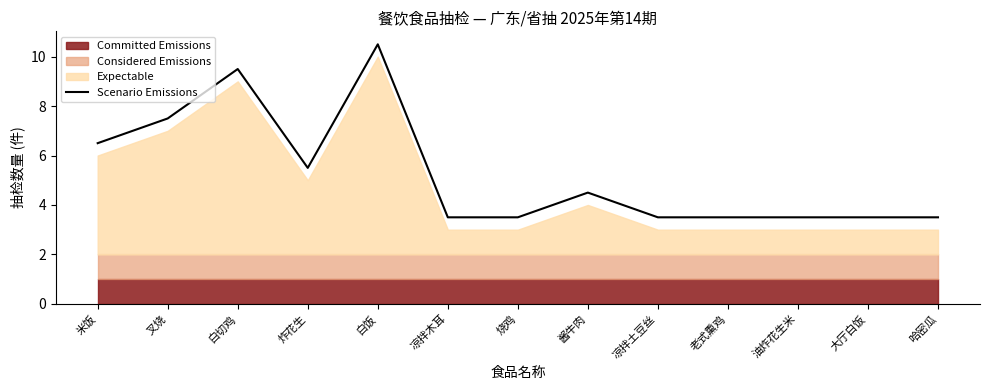

What position from the right is 炸花生?

10